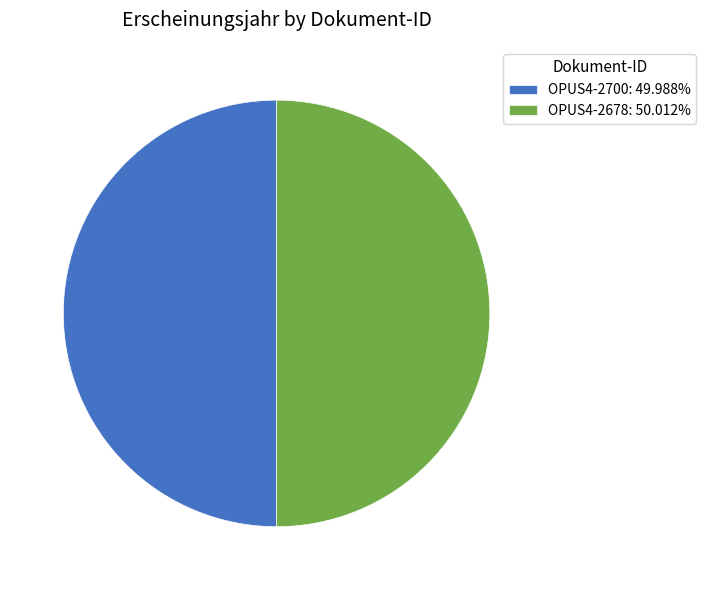

Is the sum of OPUS4-2700: 49.988% and OPUS4-2678: 50.012% greater than half?

Yes